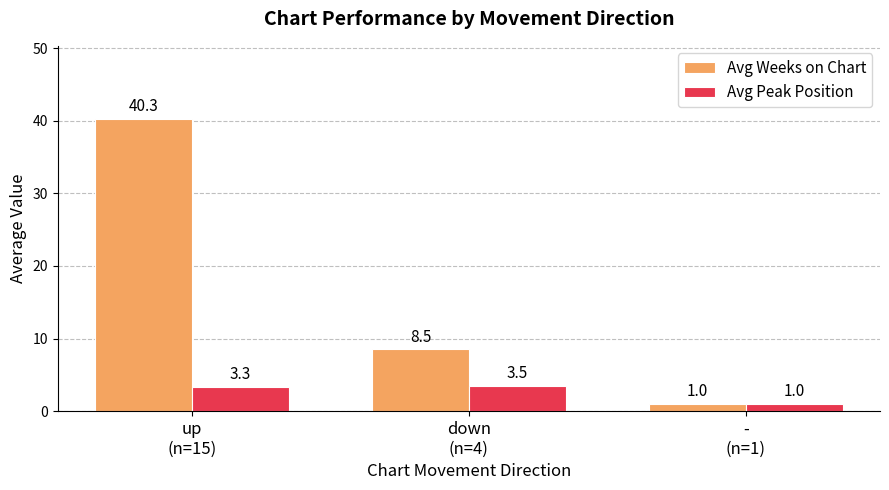

How many data points in Avg Weeks on Chart are above 8?

2